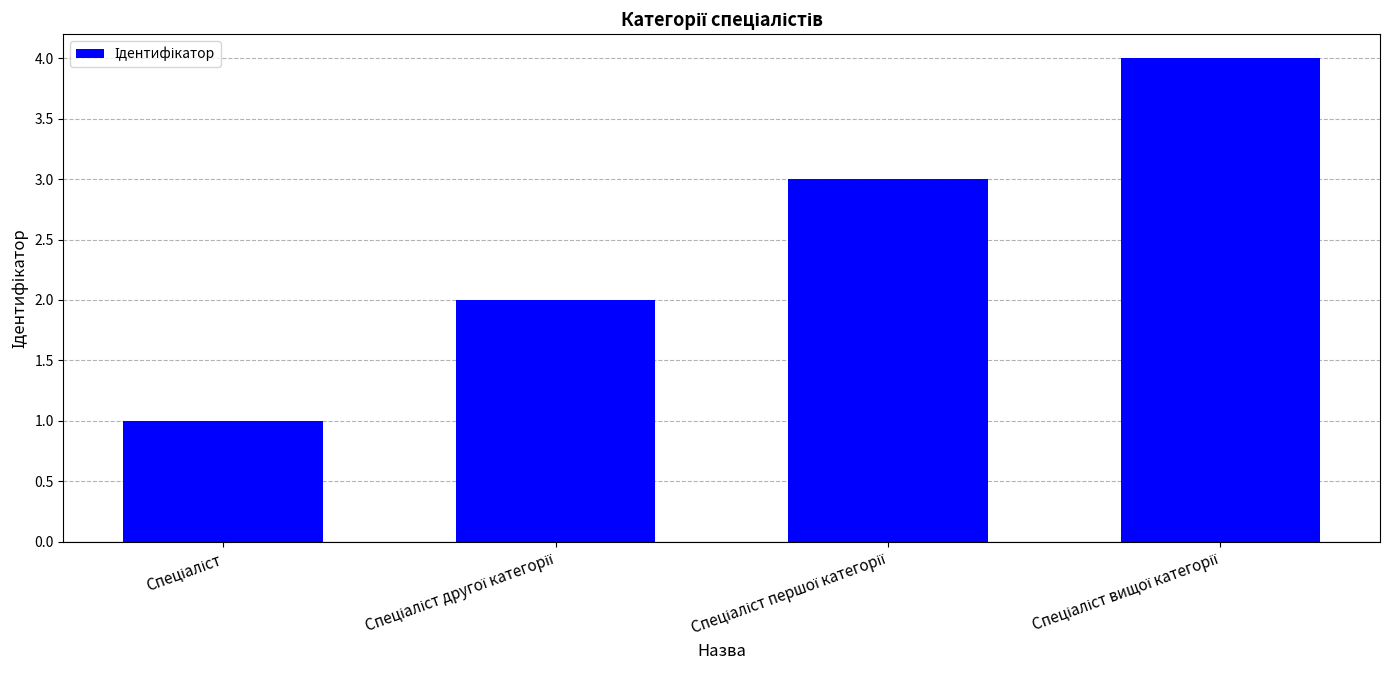

What is the sum of all values?

10